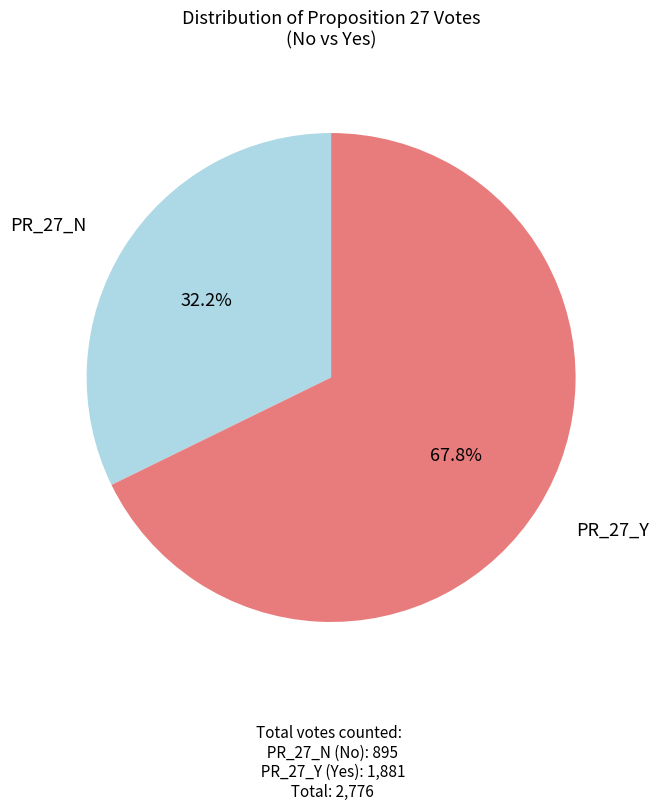

Does any single category account for the majority?

Yes